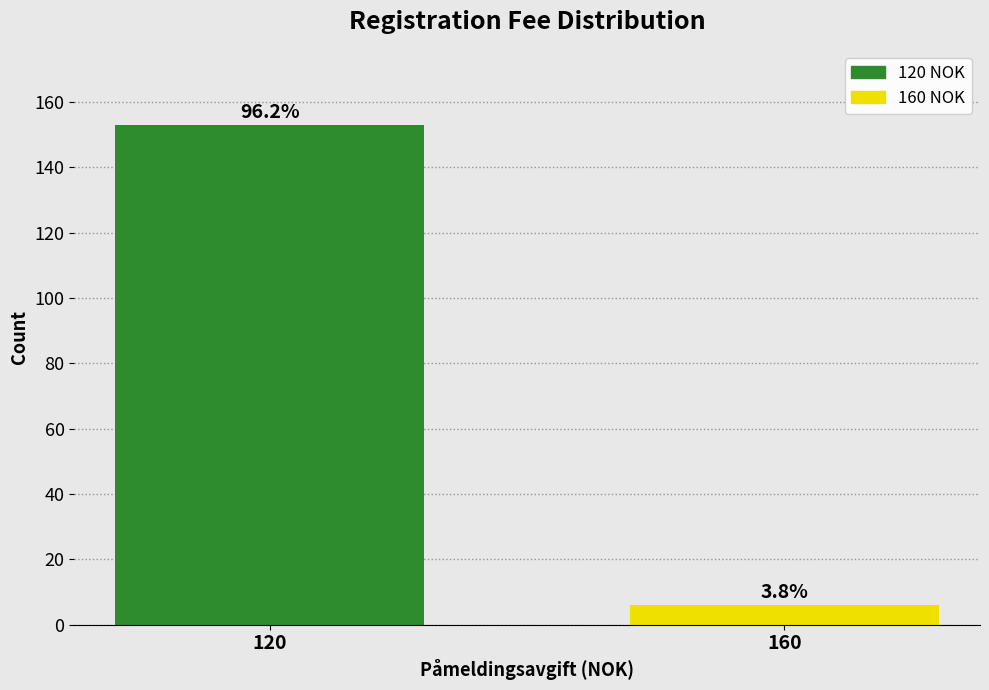

Are the bars horizontal?

No